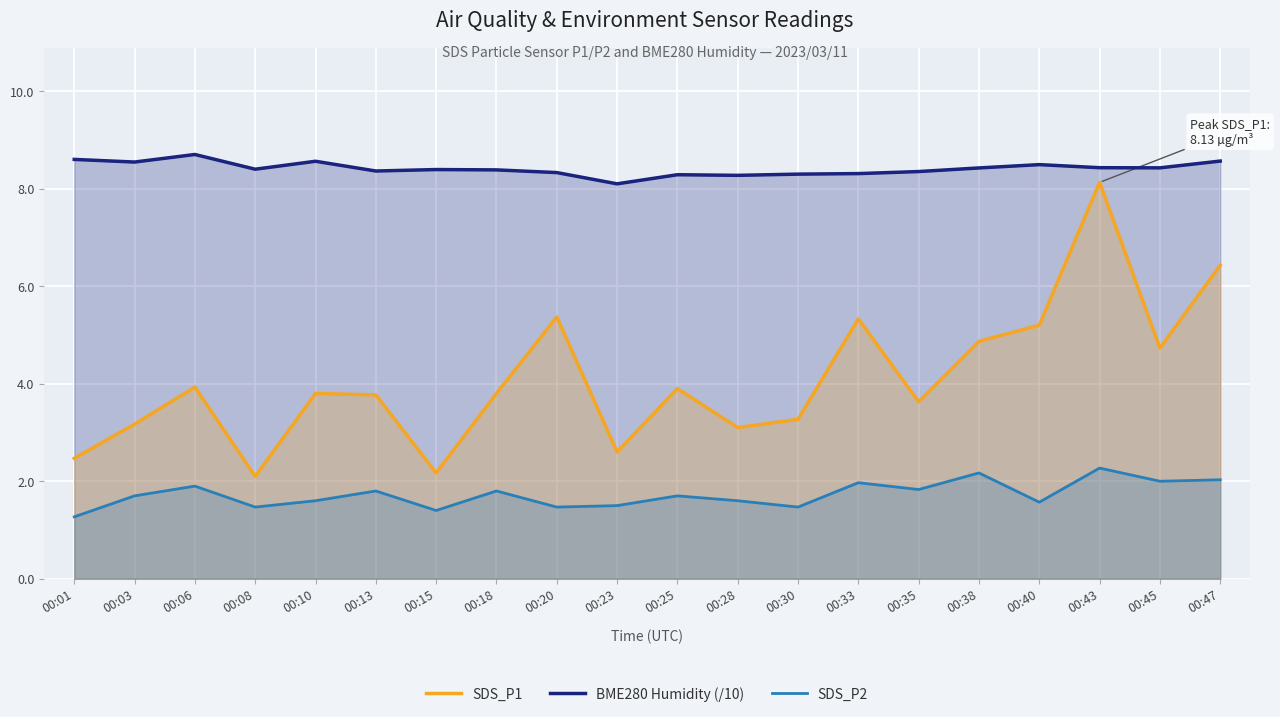

Where is BME280 Humidity (/10) nearest to the value 8?

00:23